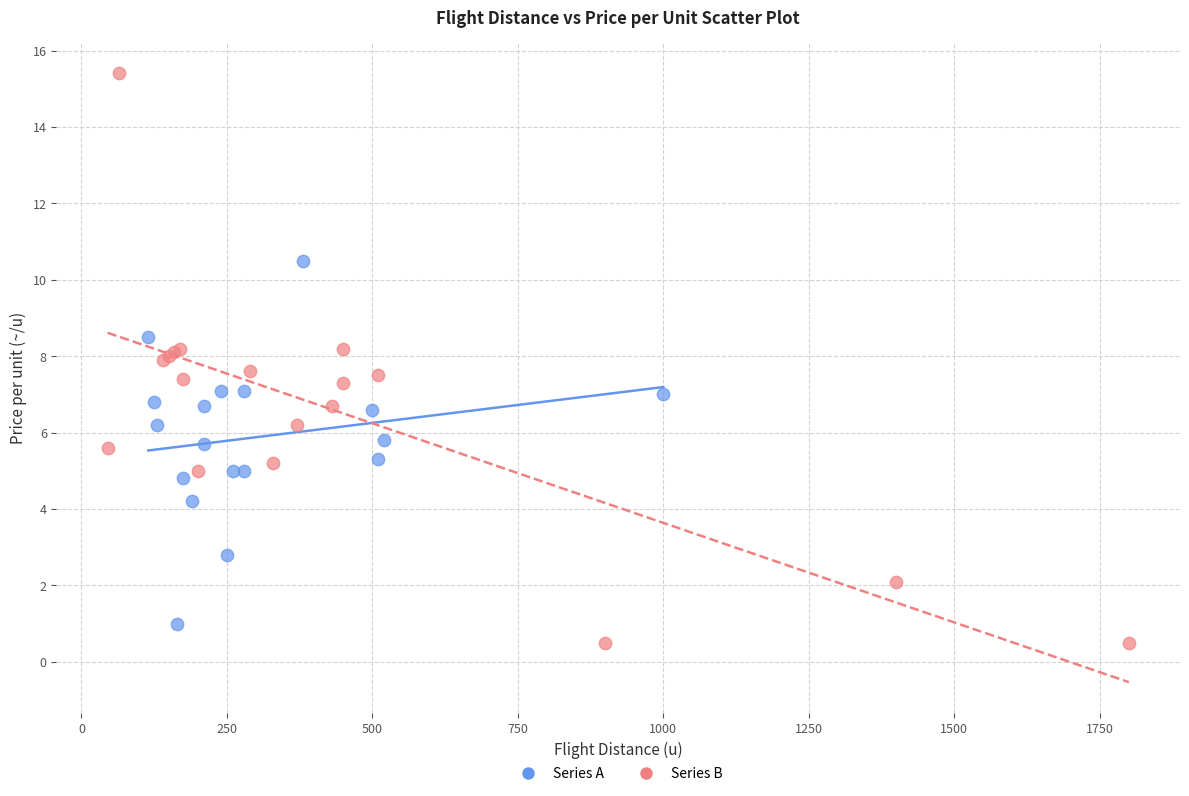

Which series has the widest spread of Y values?

Series B